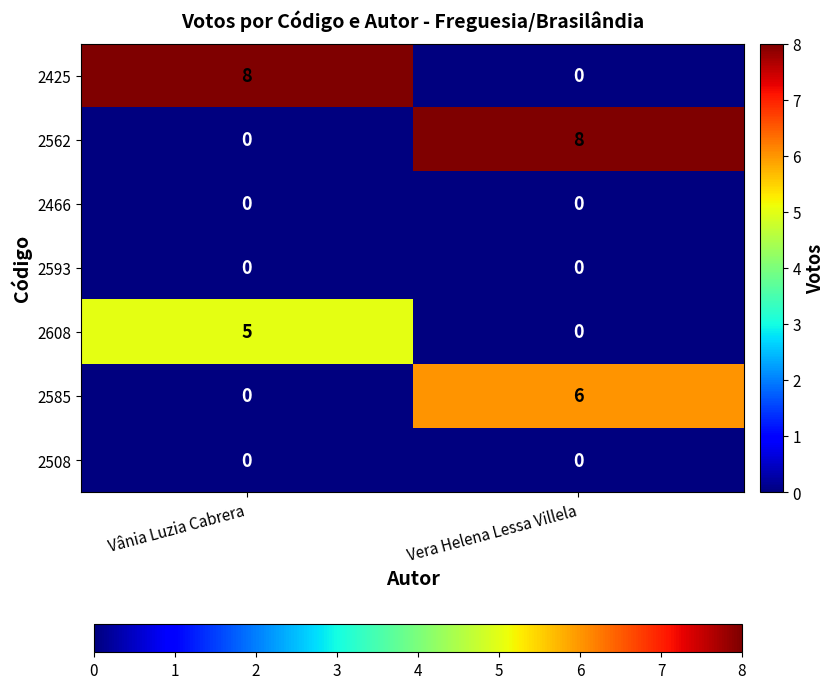

What is the highest value of the 2608 series?

5